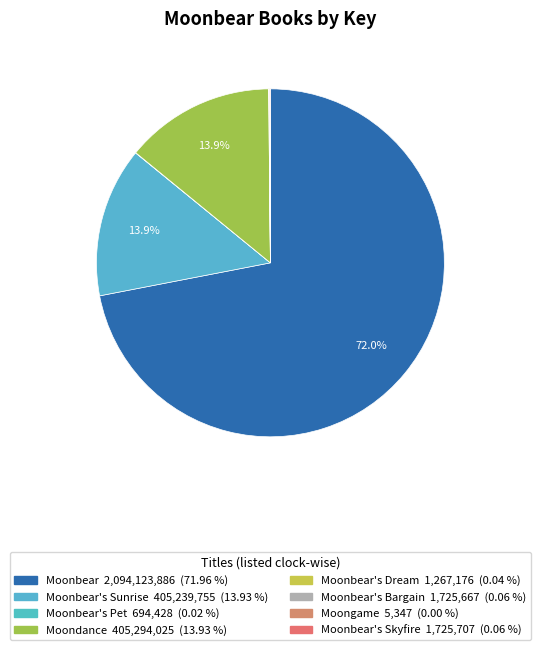

How many segments does this pie chart have?

8